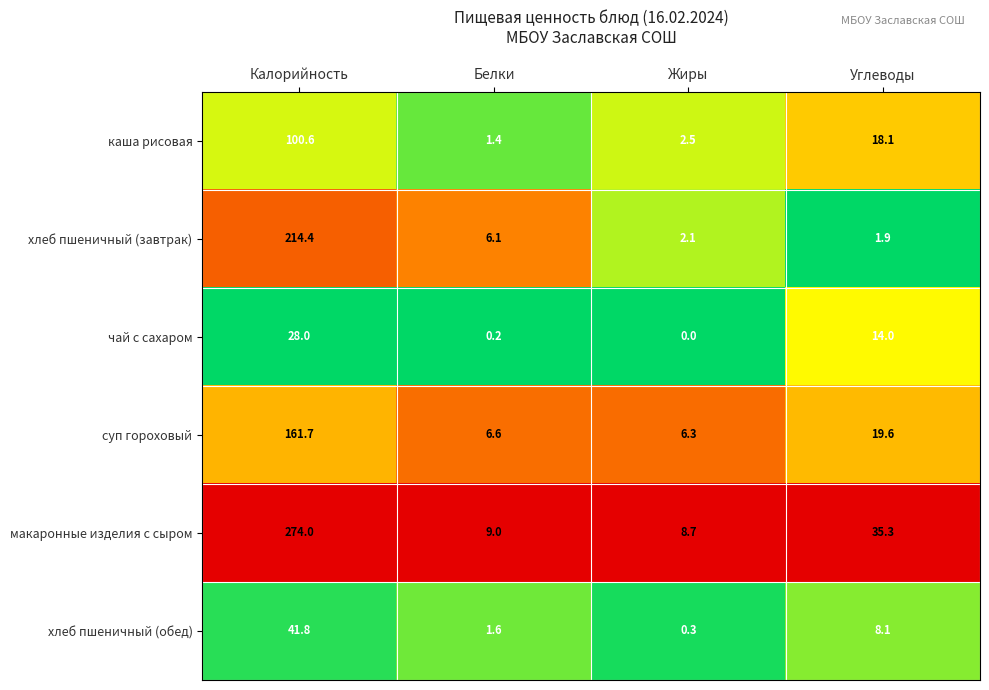

The value of макаронные изделия с сыром at Белки is 2.3. True or false?

False